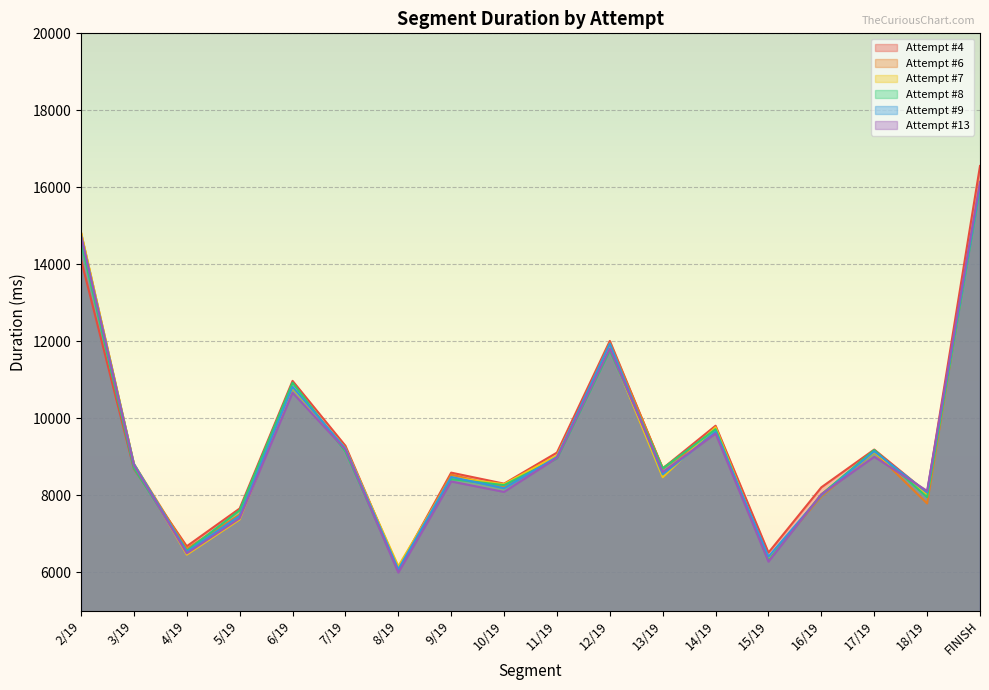

Reading right to left, extract all data points from this chart.

Attempt #4: 16553	8063	9183	8202	6505	9803	8692	12006	9104	8297	8583	6091	9281	10968	7651	6671	8682	14116
Attempt #6: 16143	7782	9124	7962	6360	9619	8702	11956	8975	8205	8532	6081	9215	10790	7495	6604	8812	14821
Attempt #7: 16056	7991	9123	8019	6318	9764	8464	11815	9027	8284	8459	6152	9215	10794	7366	6452	8811	14822
Attempt #8: 15986	7946	9171	8016	6300	9713	8691	11755	8952	8259	8416	6039	9130	10921	7604	6553	8703	14573
Attempt #9: 16036	8070	9137	7995	6400	9647	8537	11934	8992	8177	8471	6072	9209	10812	7461	6528	8809	14739
Attempt #13: 16131	8109	8995	8020	6270	9599	8598	11806	8968	8082	8353	5986	9182	10659	7395	6484	8777	14745